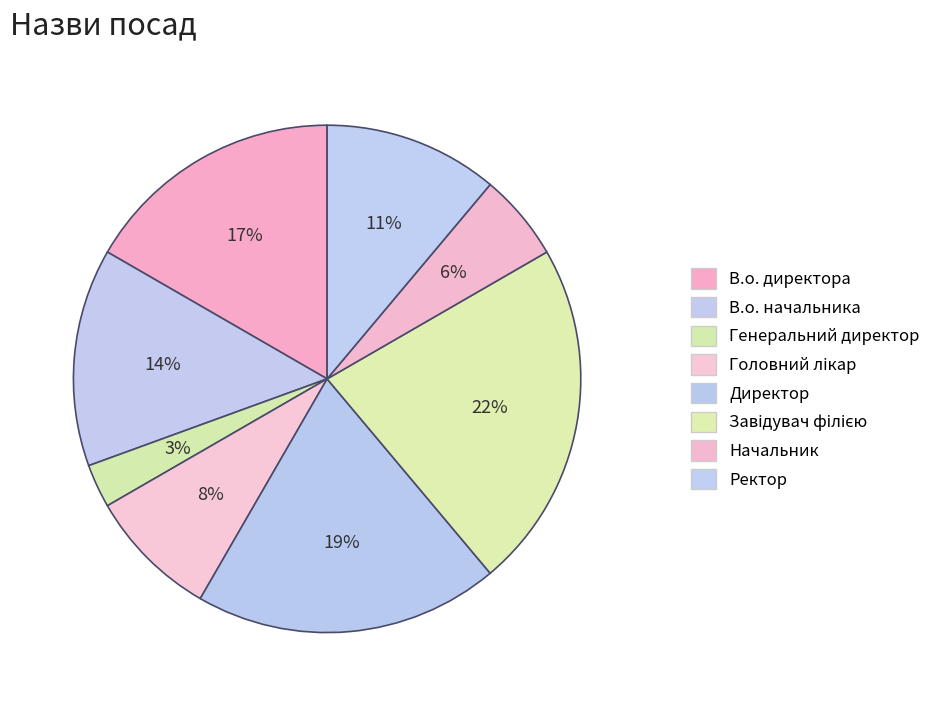

Count the number of slices in the pie.

8